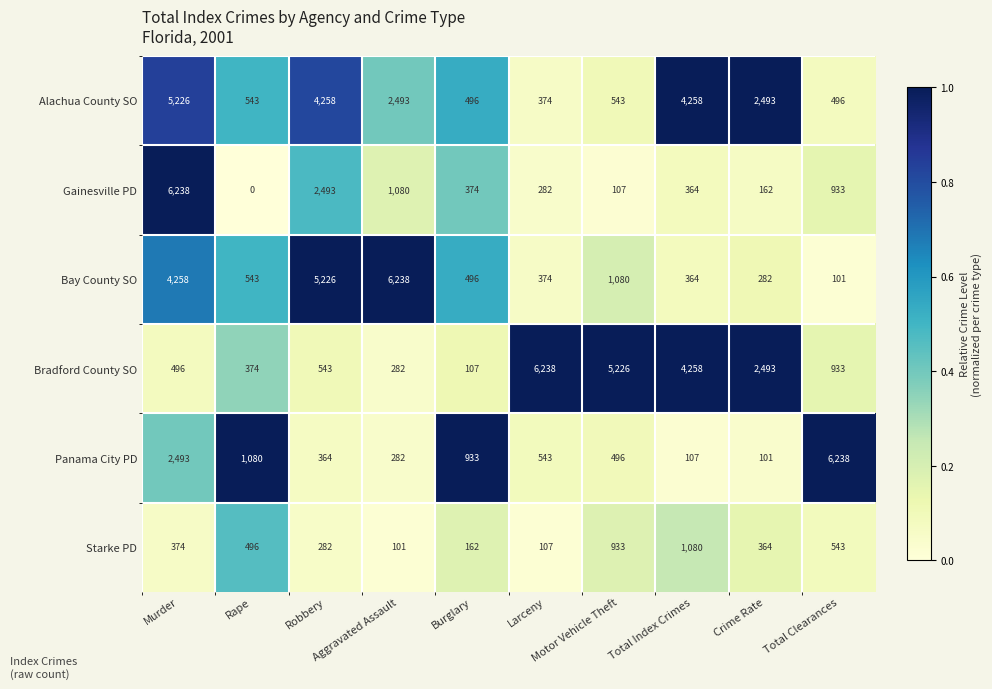

What is the sum of all Starke PD values?

4442